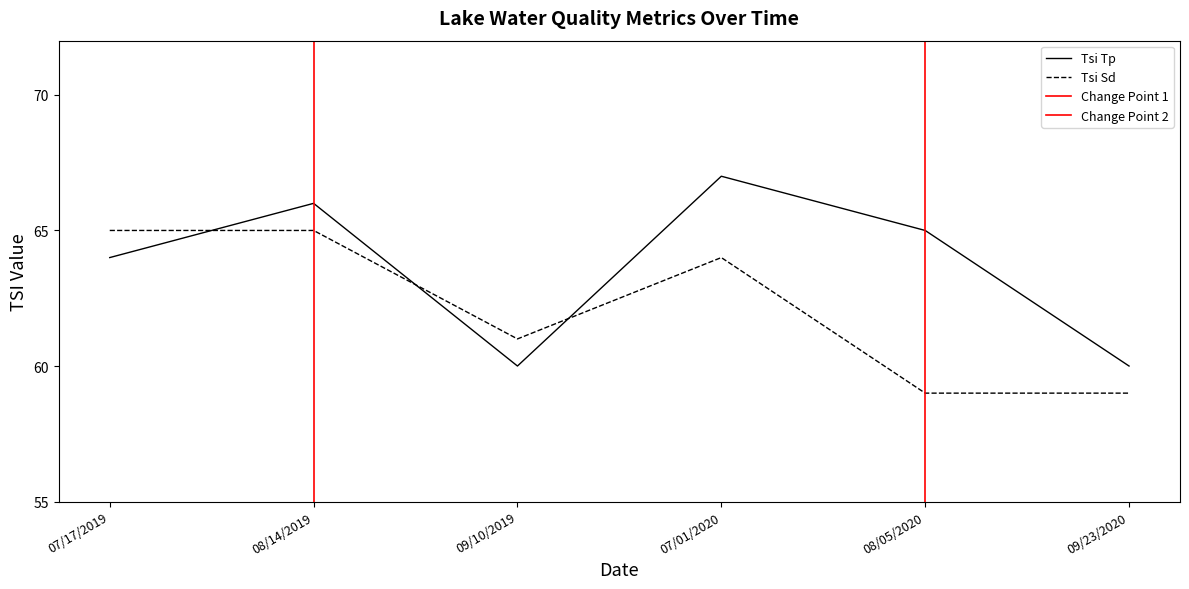

Reading left to right, list all the values displayed in this chart.

Tsi Tp: 64	66	60	67	65	60
Tsi Sd: 65	65	61	64	59	59